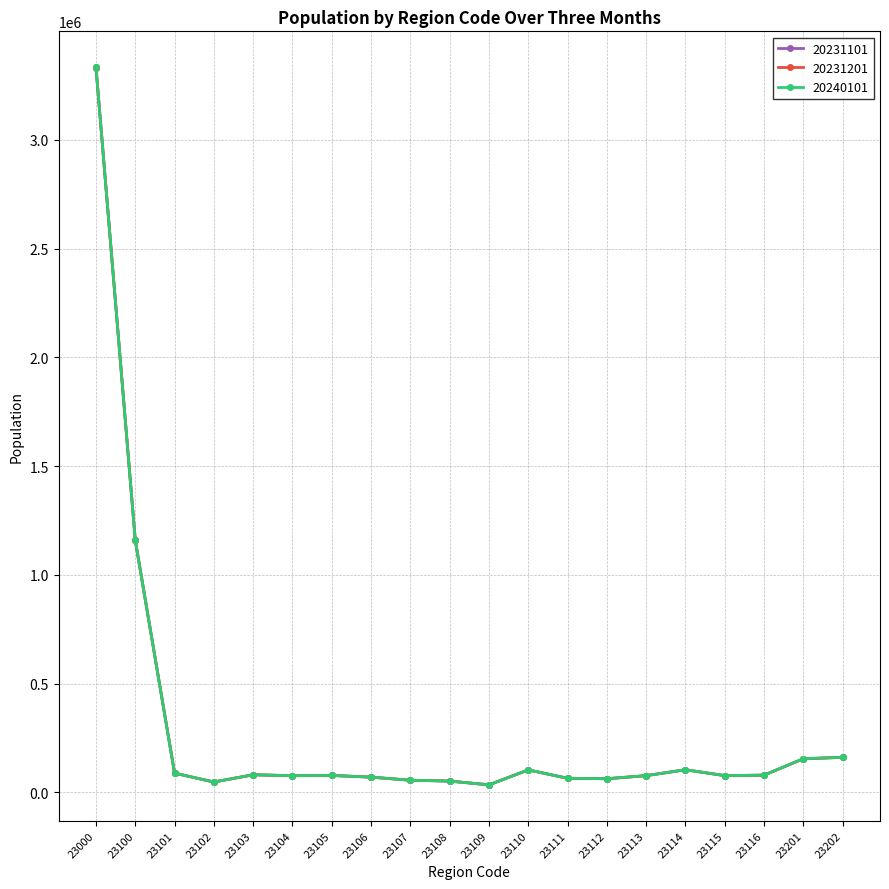

Rank the series by their average value, from lowest to highest.

20231101, 20231201, 20240101